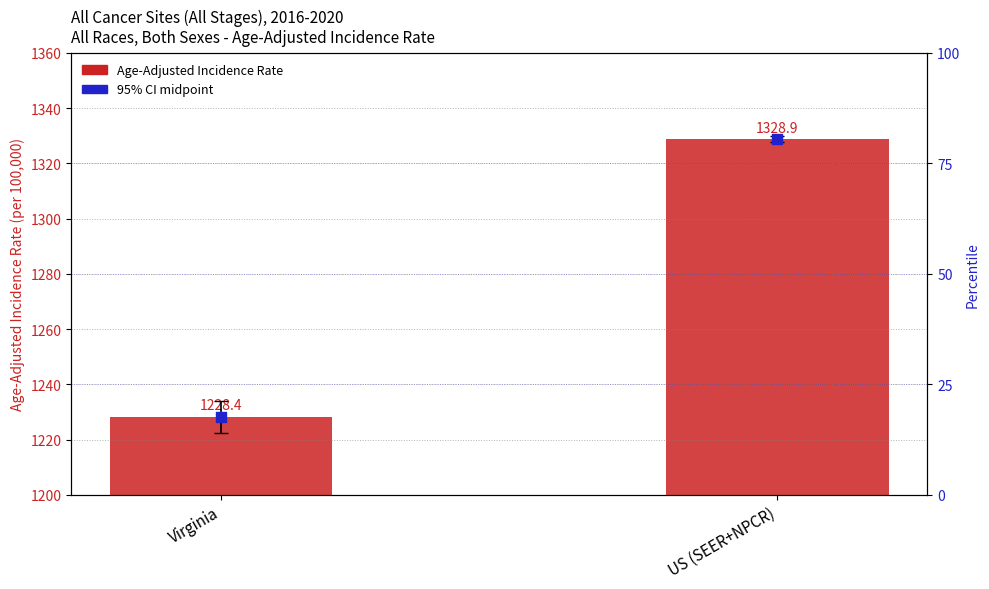

Which series has the largest Y range (max minus min)?

Age-Adjusted Incidence Rate